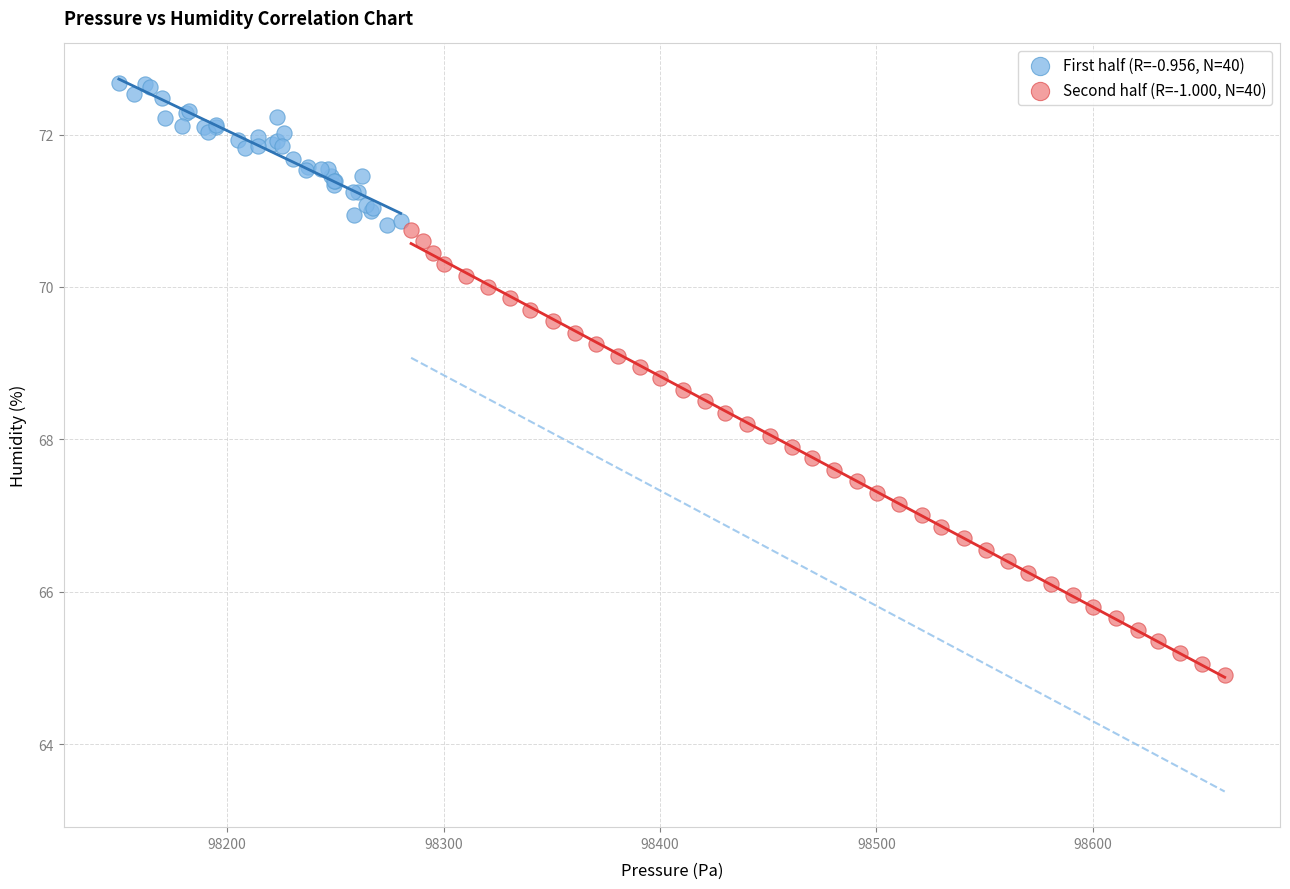

Which series contains the lowest Y value?

Second half (R=-1.000, N=40)